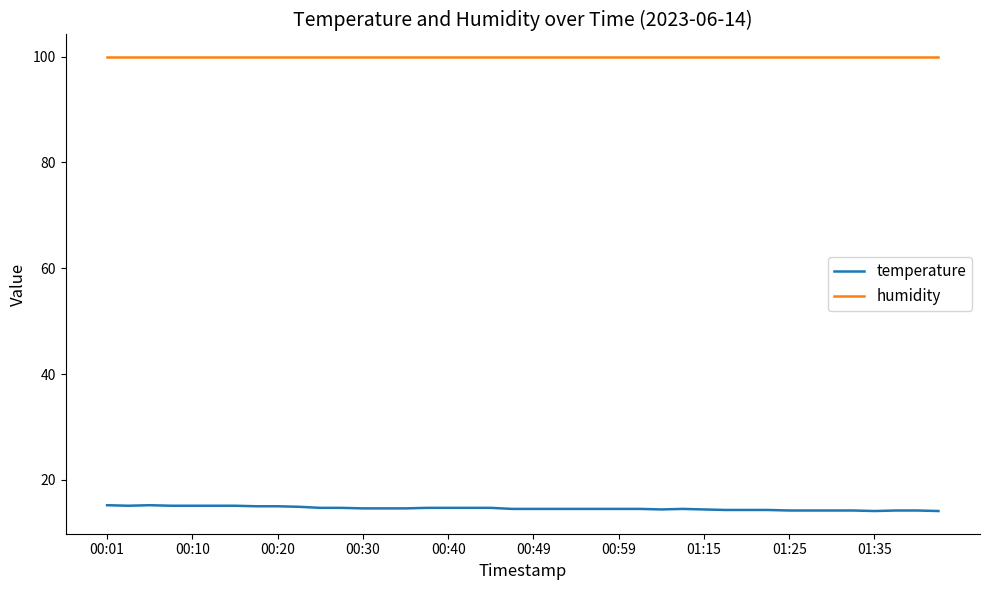

What is the greatest value displayed?

99.9